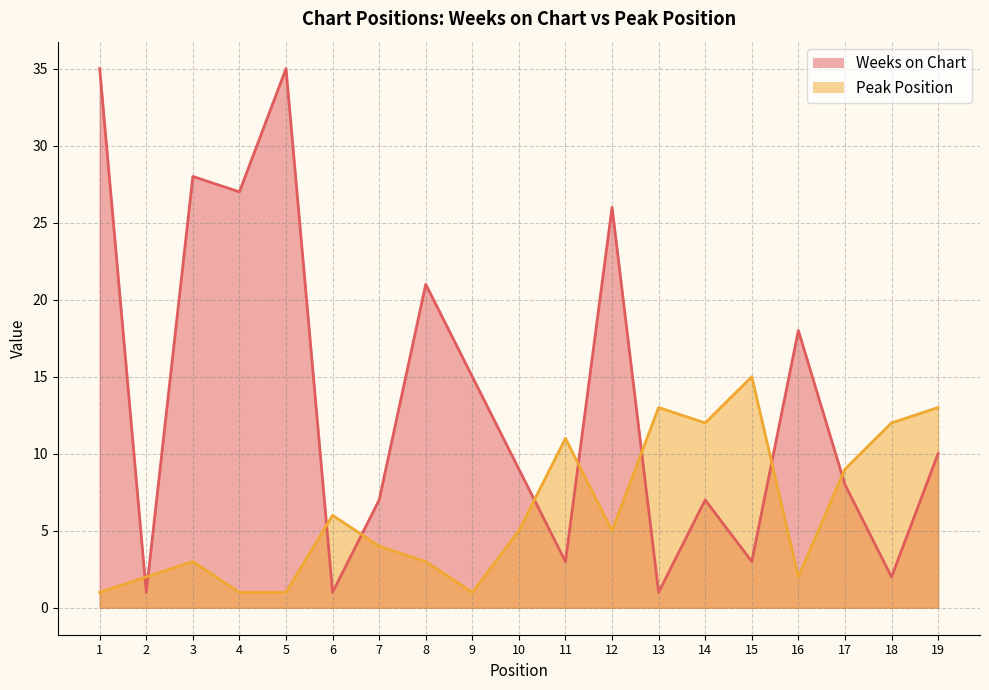

What is the sum of the Peak Position values at 3 and 11?

14